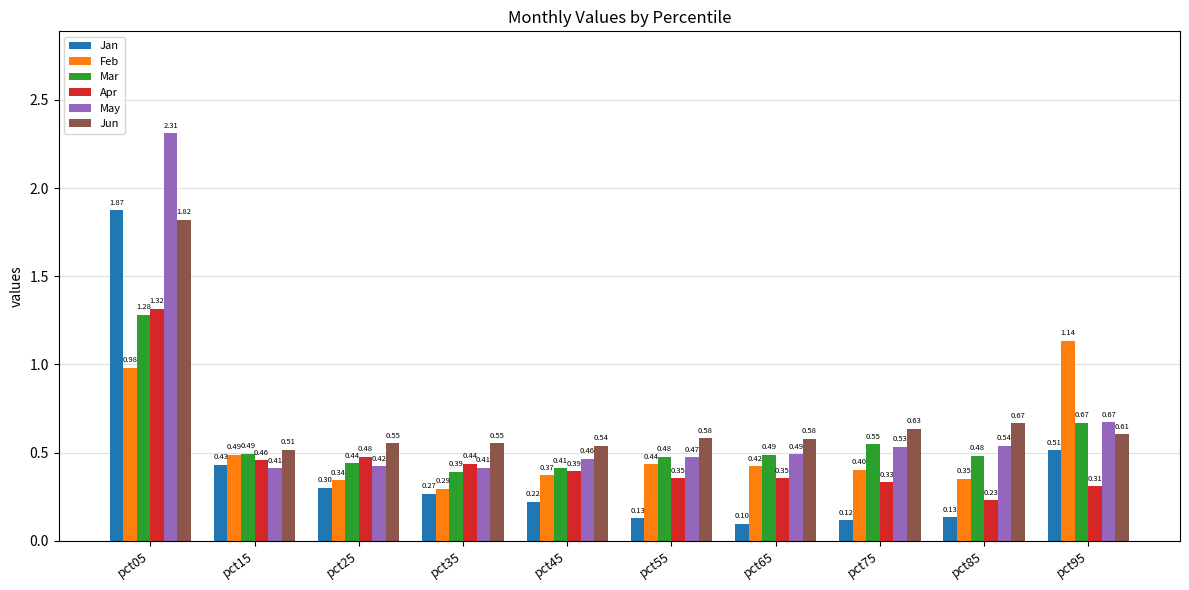

At which category is the sum across all series the highest?

pct05